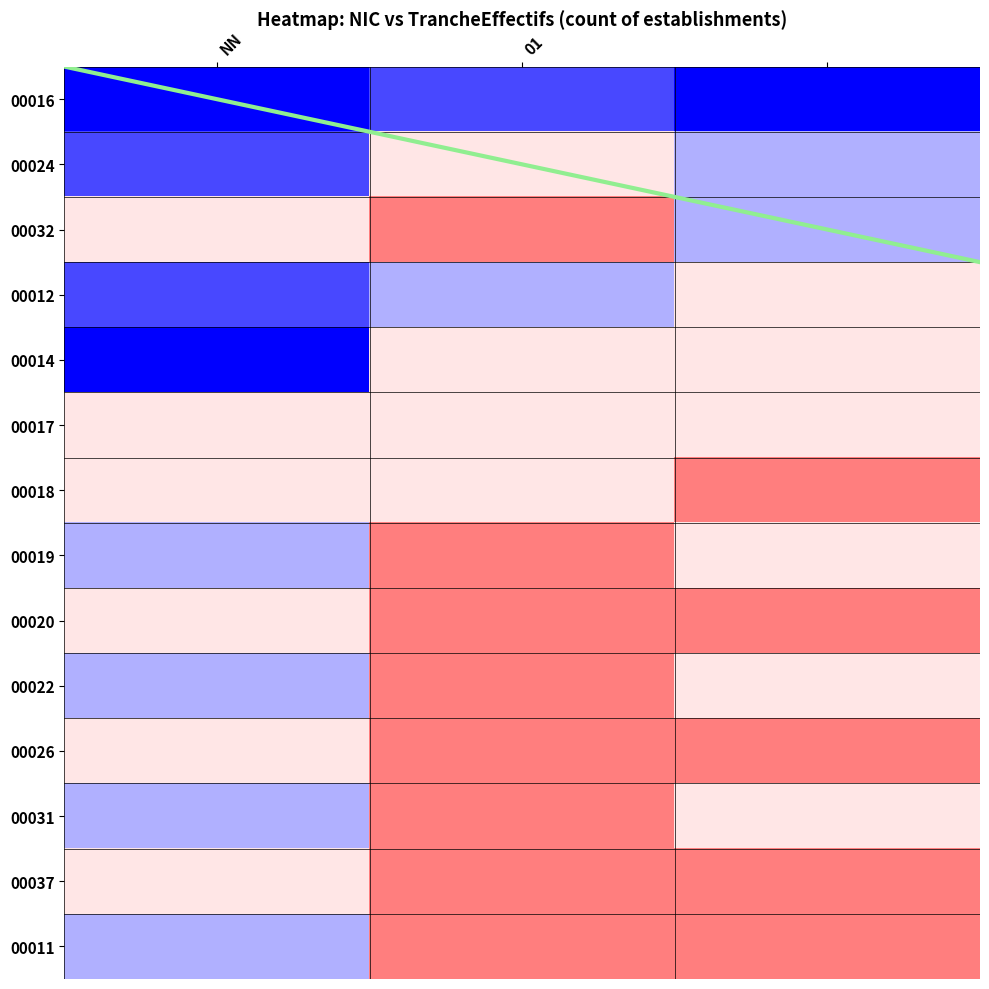

Is it true that 00031 equals 0.6 at NN?

True